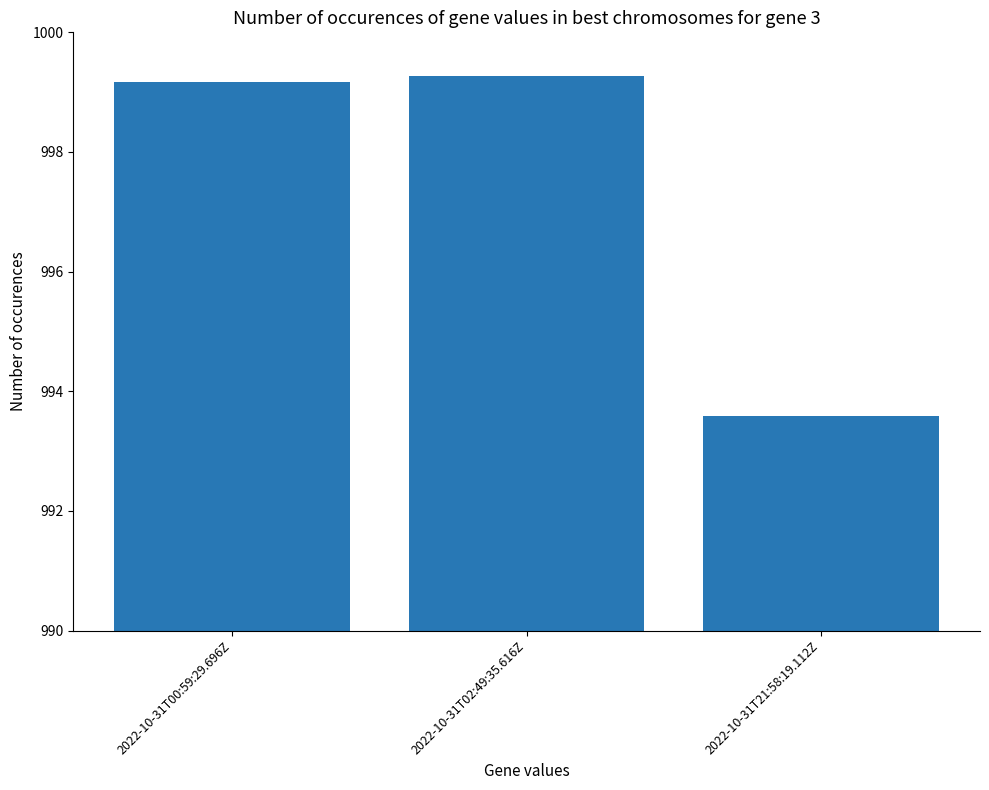

What is the difference between the maximum and minimum values?

5.7